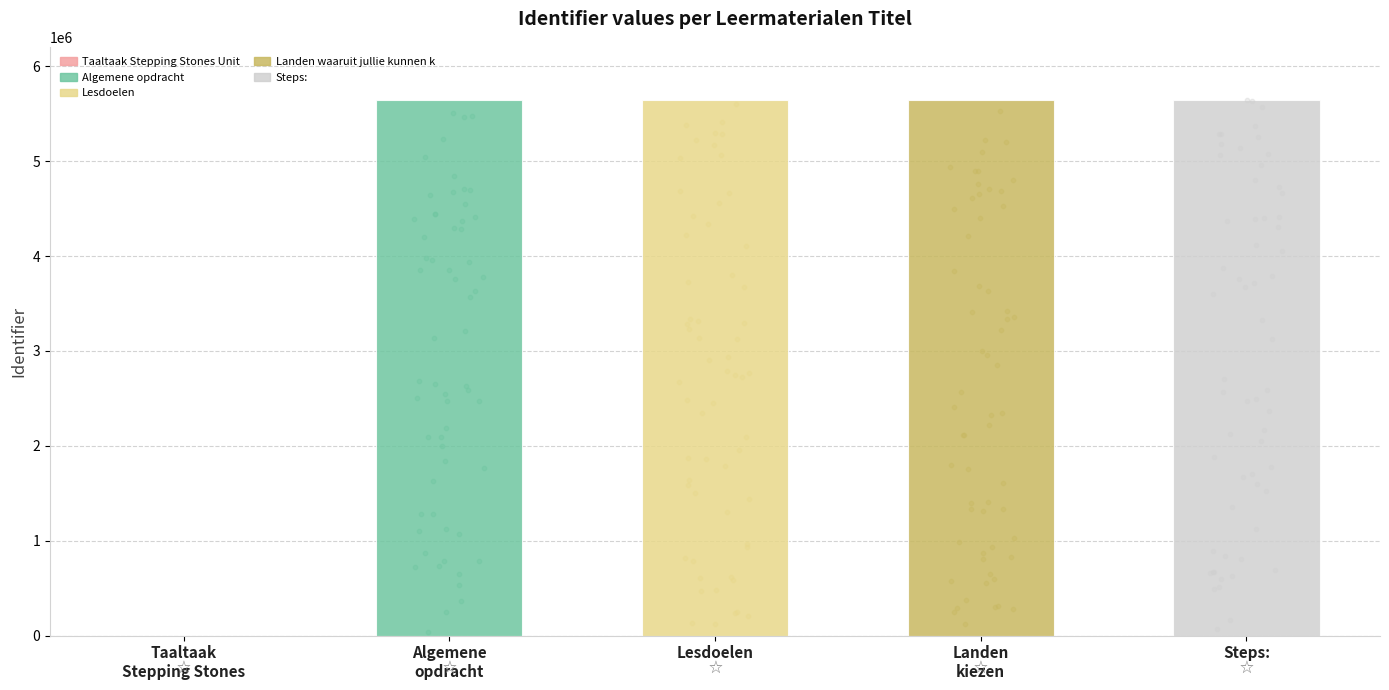

What is the change in value from Taaltaak
Stepping Stones to Lesdoelen?

+5645958